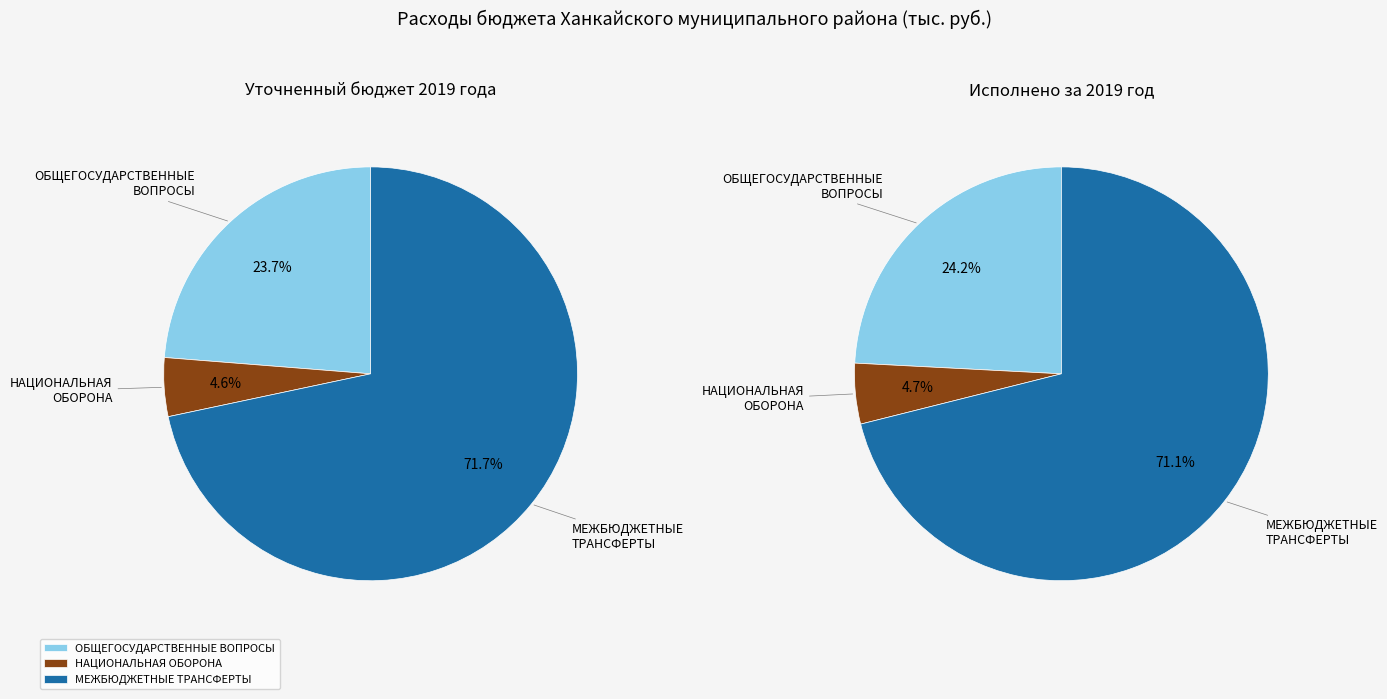

How many slices are in this pie chart?

3